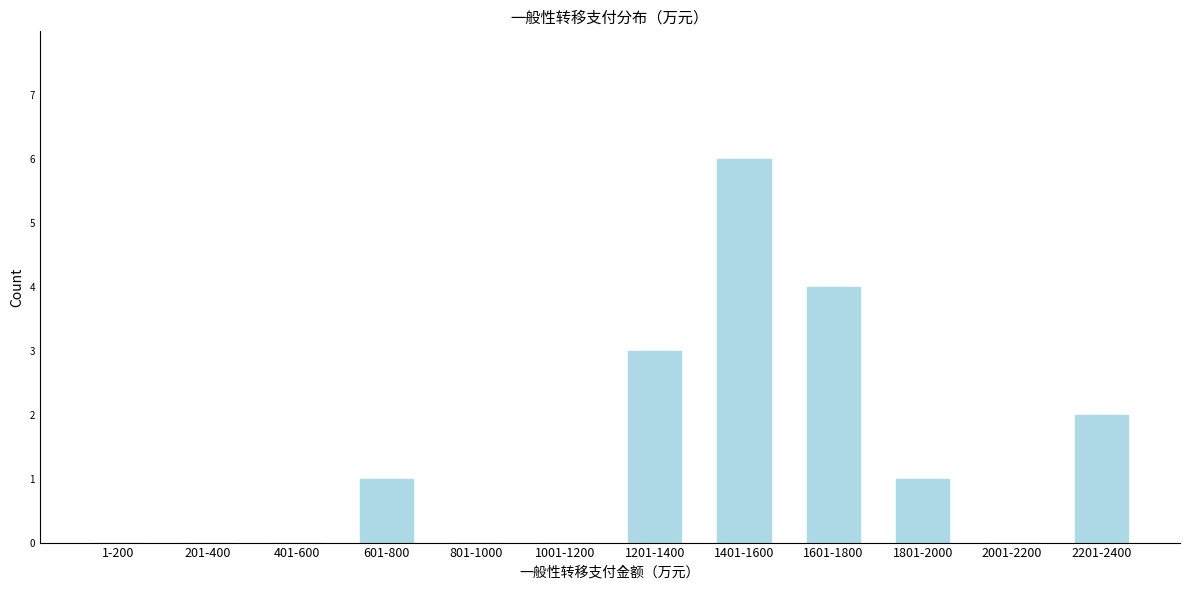

Reading left to right, list all the values displayed in this chart.

1-200=0	201-400=0	401-600=0	601-800=1	801-1000=0	1001-1200=0	1201-1400=3	1401-1600=6	1601-1800=4	1801-2000=1	2001-2200=0	2201-2400=2